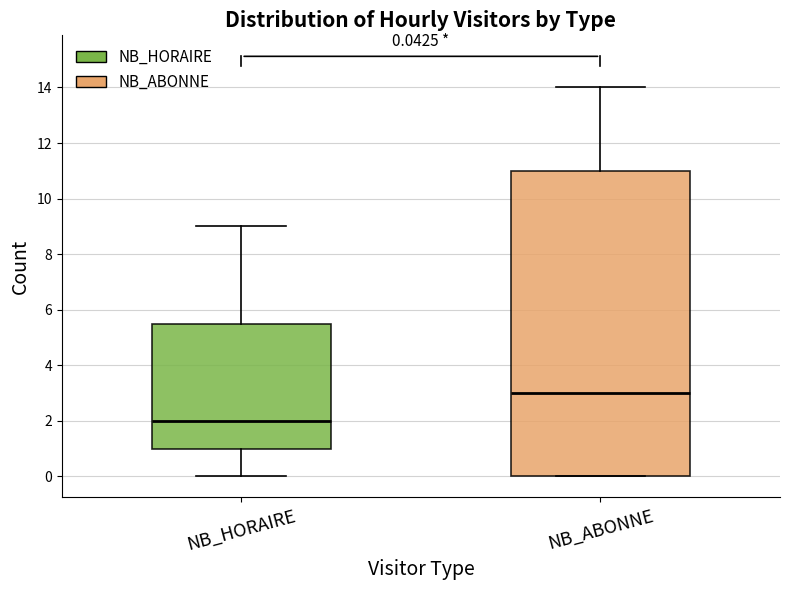

Which box's median line is the highest?

NB_ABONNE